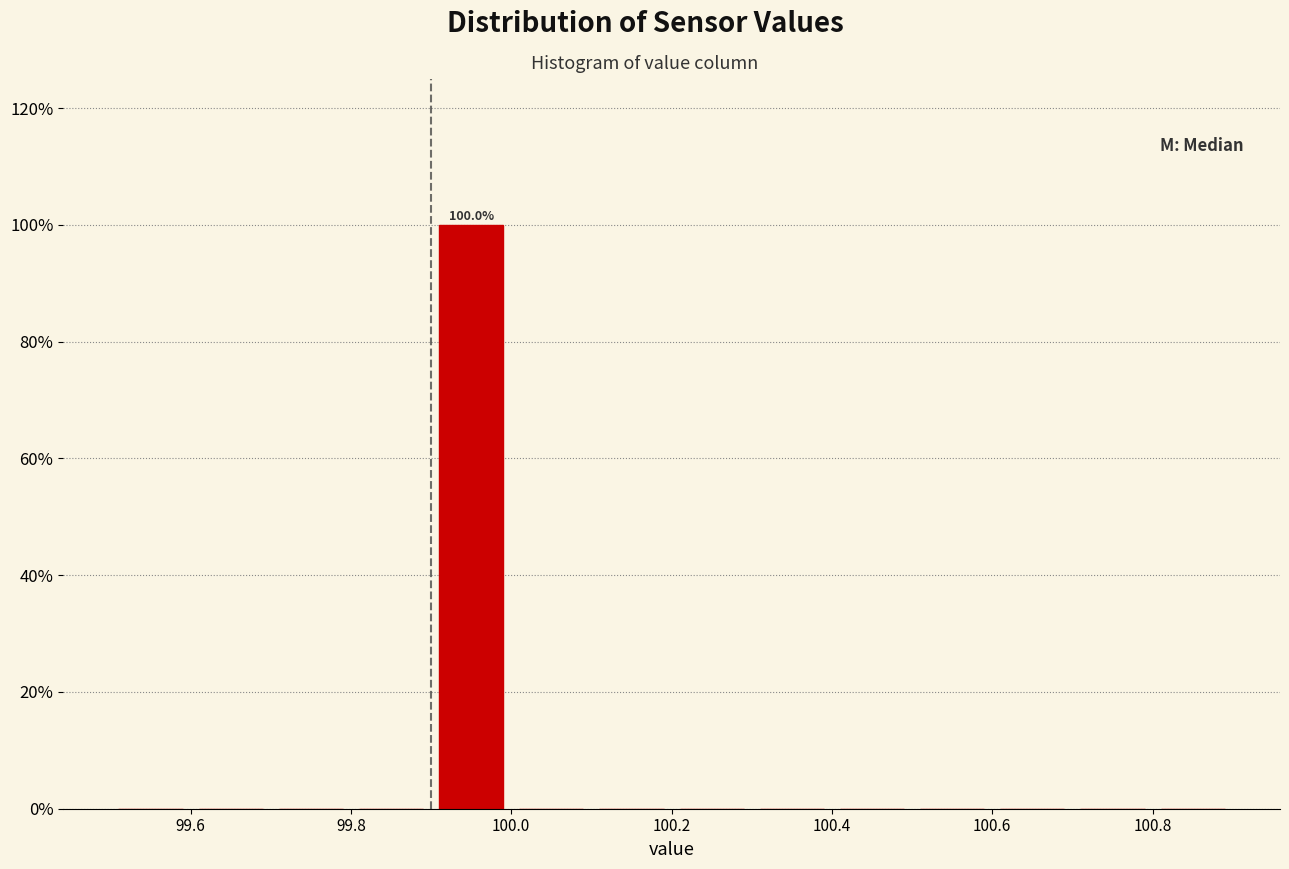

Which range on the x-axis has the tallest bar?

99.9 to 100.0